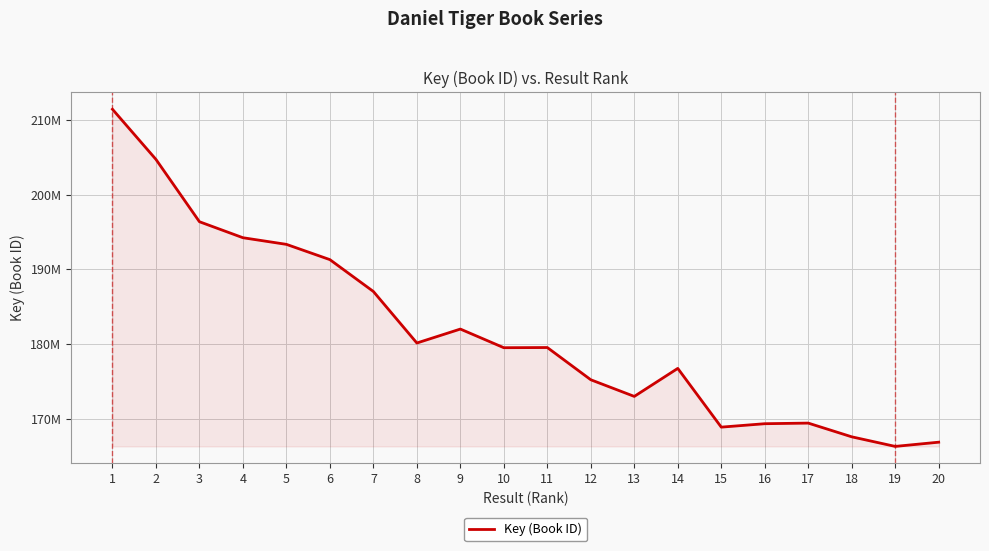

What is the sum of all values?

3632458601